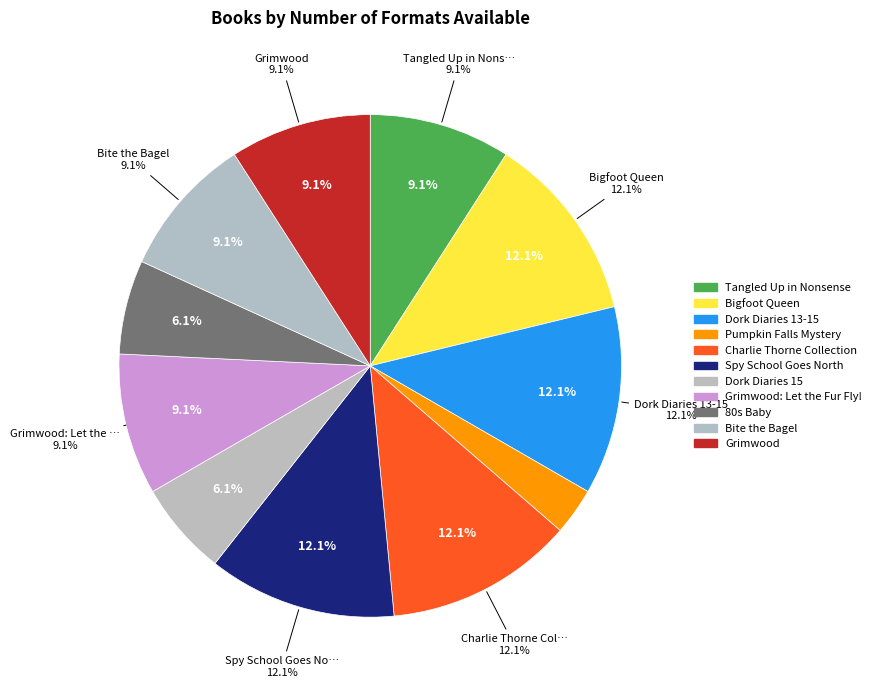

Approximately how many times larger is the value at Charlie Thorne Collection compared to Grimwood?

1.3